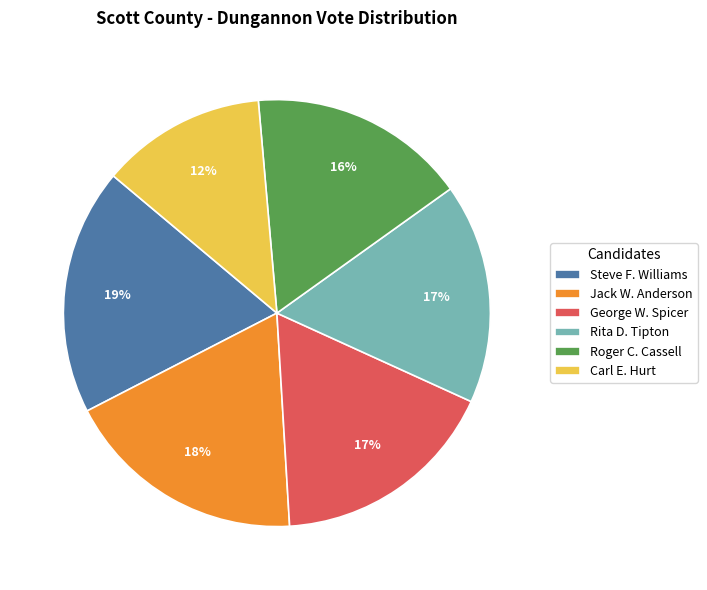

Count the number of slices in the pie.

6